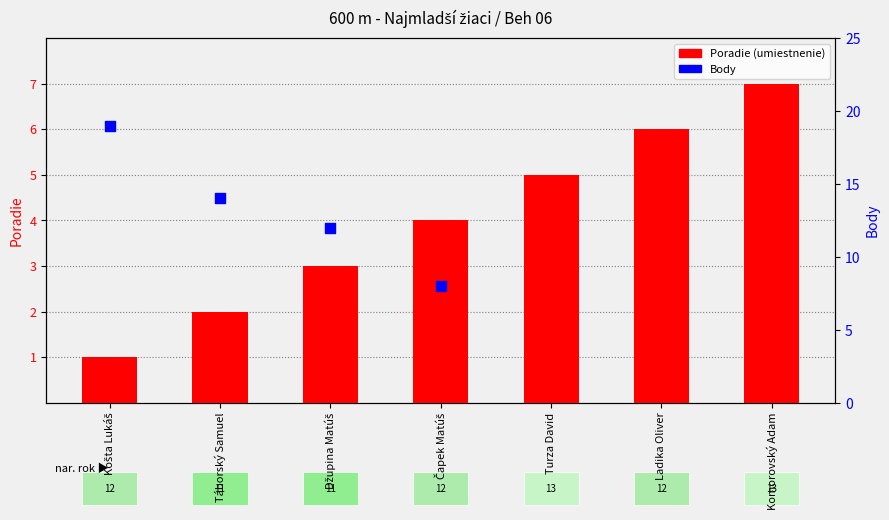

What is the change in value from Košta Lukáš to Komorovský Adam?

+6